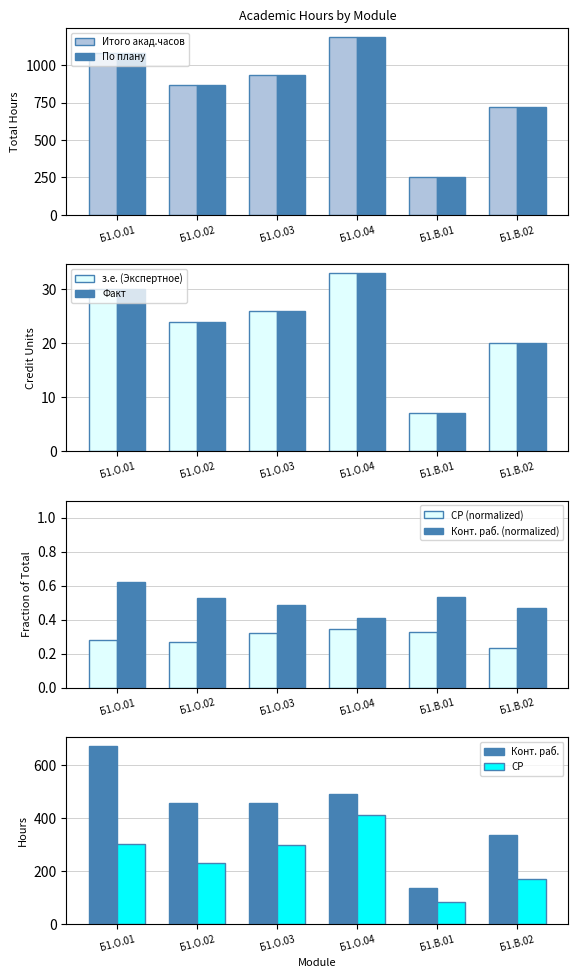

What is the highest value of the По плану series?

1188